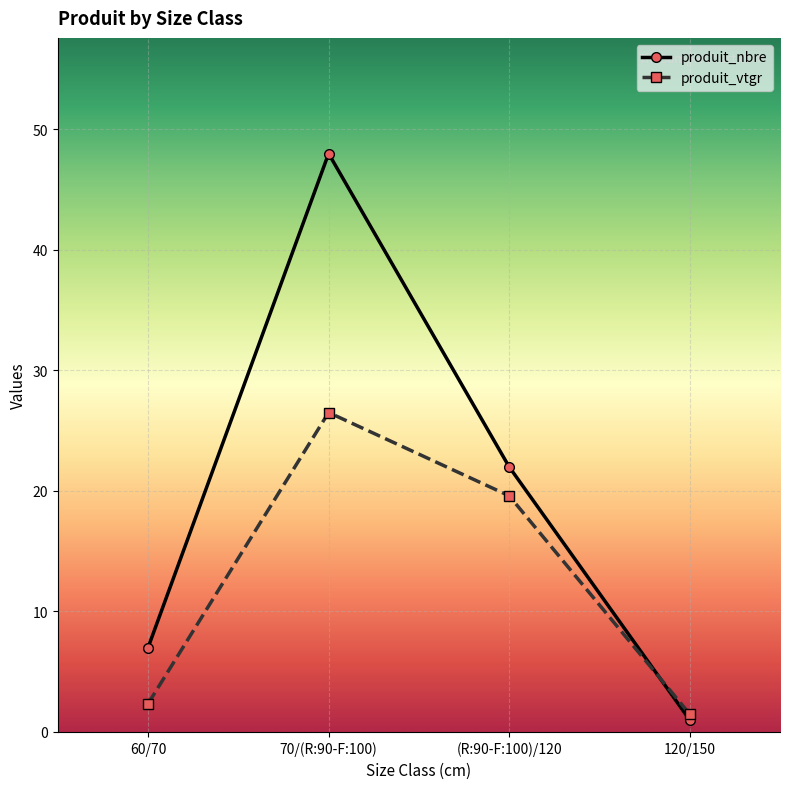

At how many categories does at least one series exceed 33?

1